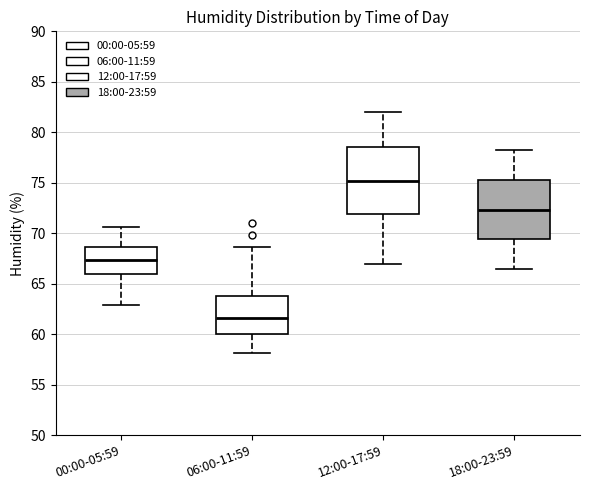

Which box's median line is the lowest?

06:00-11:59